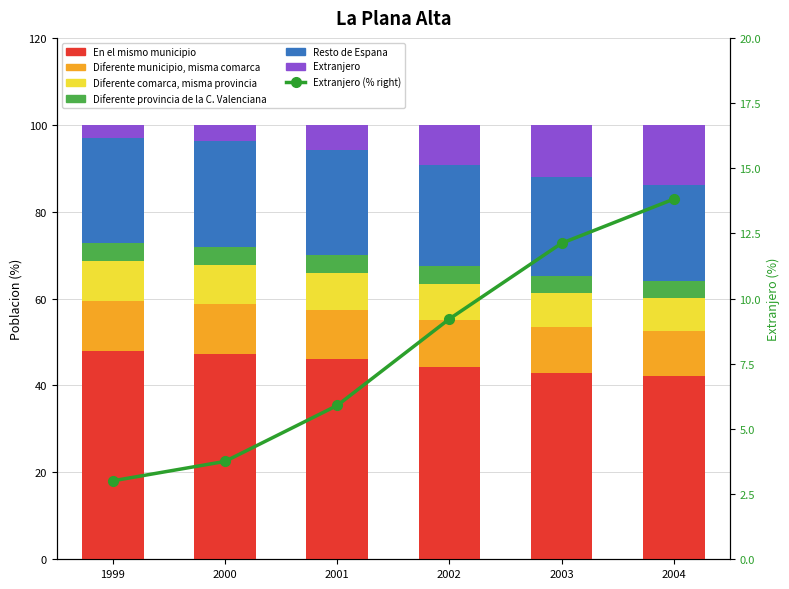

At which label does Diferente municipio, misma comarca reach its minimum?

2004